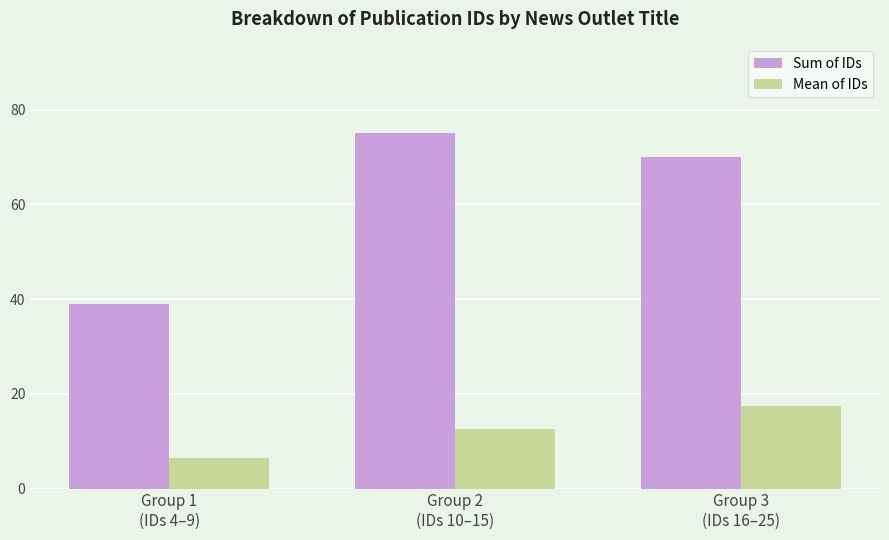

Which series has the largest total across all categories?

Sum of IDs